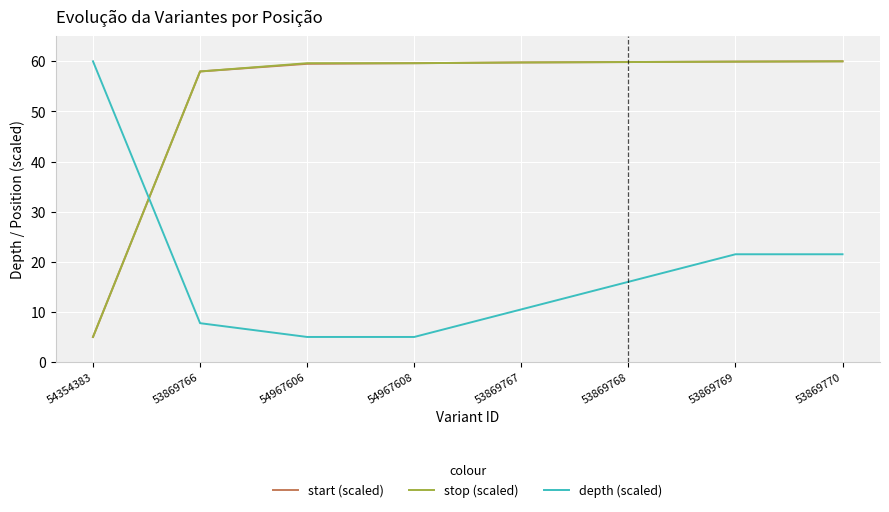

What position from the left is 53869770?

8